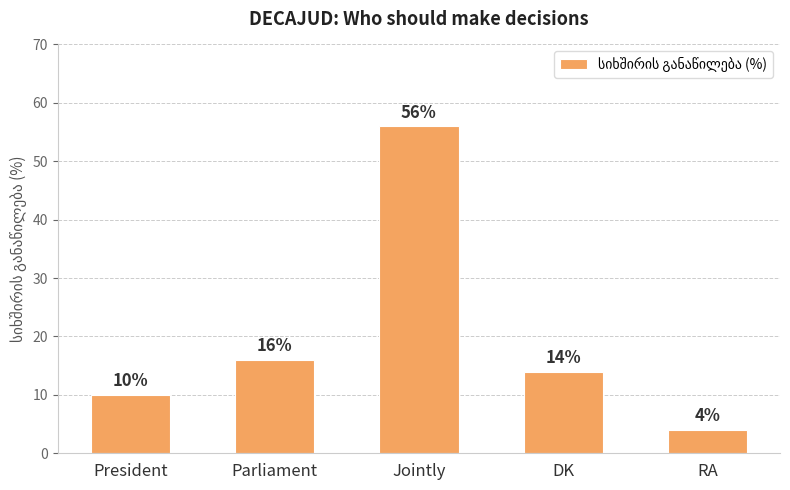

What is the value of the 2nd bar from the left?

16